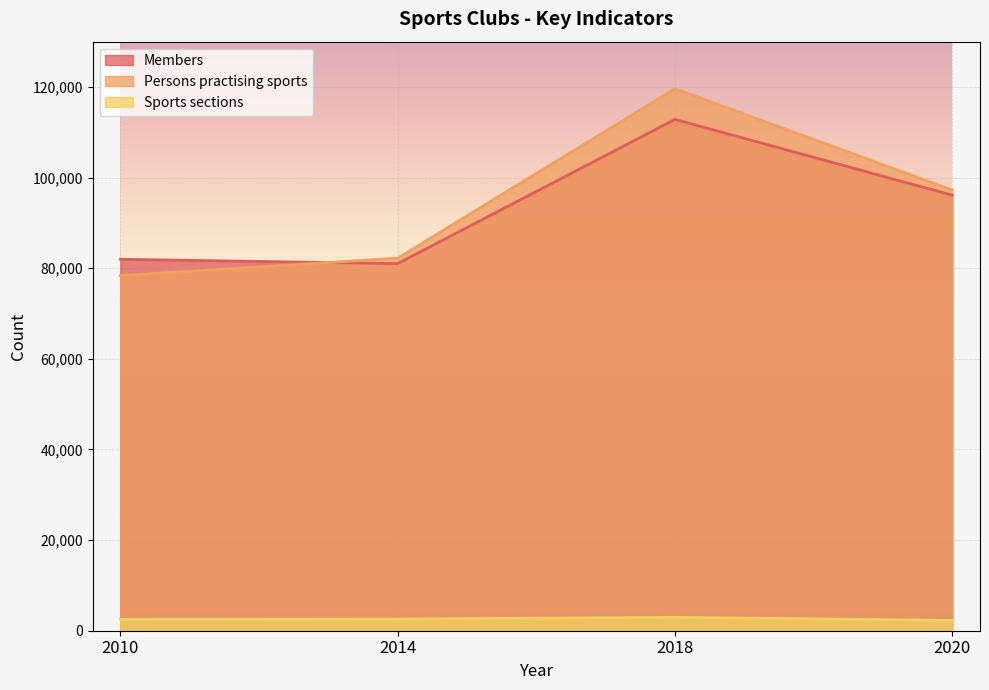

Which series changed the most between 2014 and 2018?

Persons practising sports